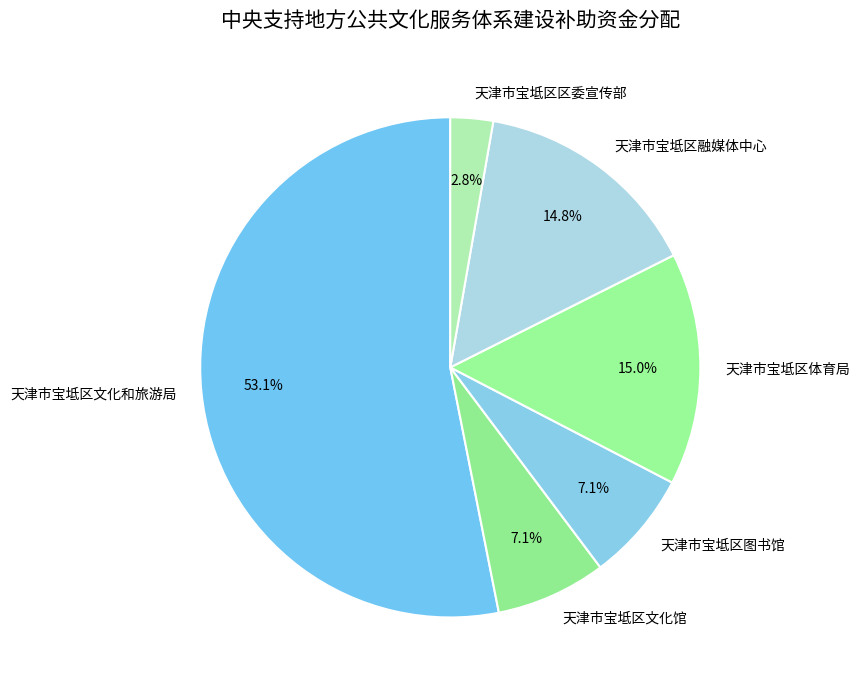

The 天津市宝坻区文化馆 slice represents 1% of the pie. True or false?

False